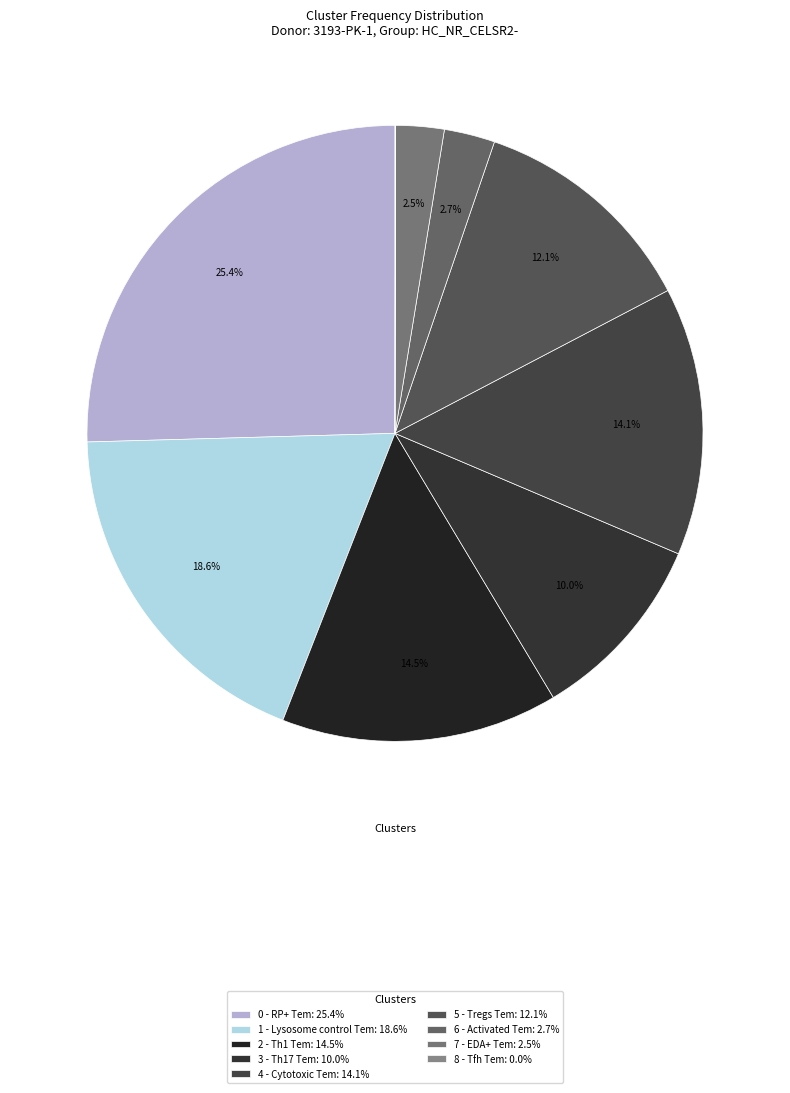

To the nearest percent, what portion does 0 - RP+ Tem represent?

25%